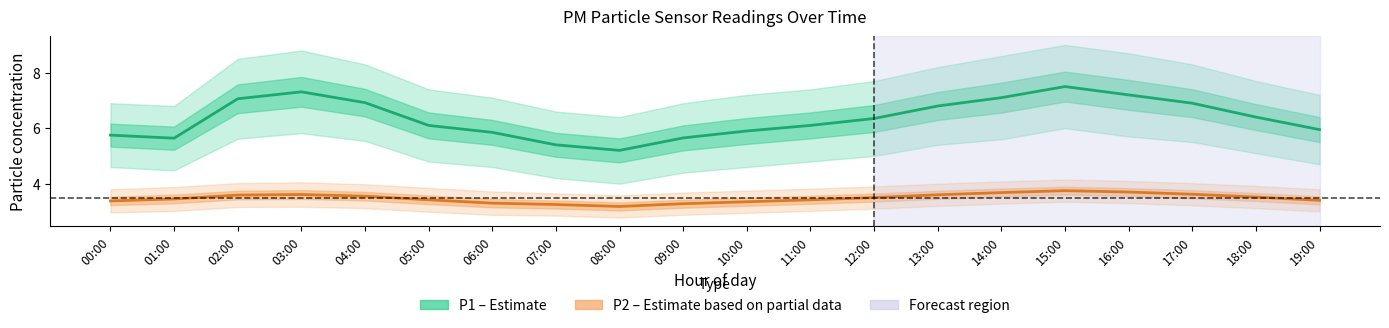

The P1 (Estimate) series shows 5.2 at 08:00. True or false?

True